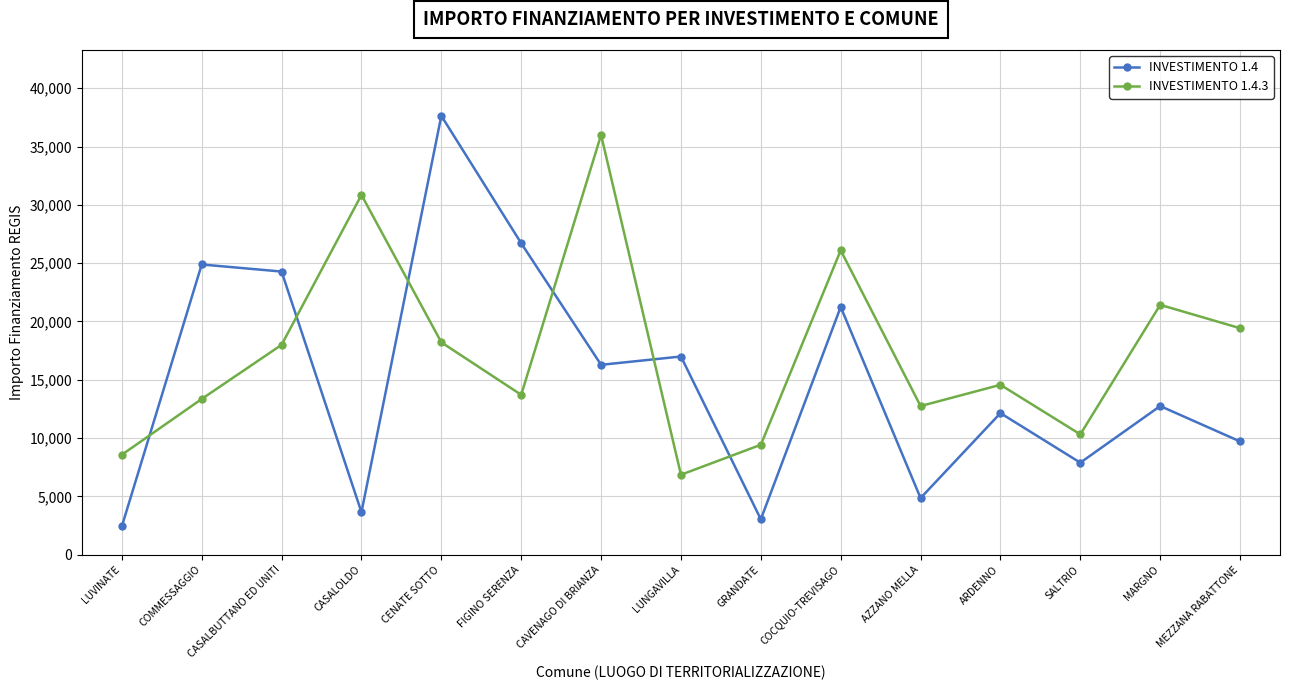

Reading right to left, what are all the values shown in this chart?

INVESTIMENTO 1.4: 9712	12747	7891	12140	4856	21245	3035	16996	16283	26708	37634	3642	24280	24887	2428
INVESTIMENTO 1.4.3: 19424	21425	10319	14568	12747	26101	9427	6856	35994	13712	18210	30852	17997	13354	8570